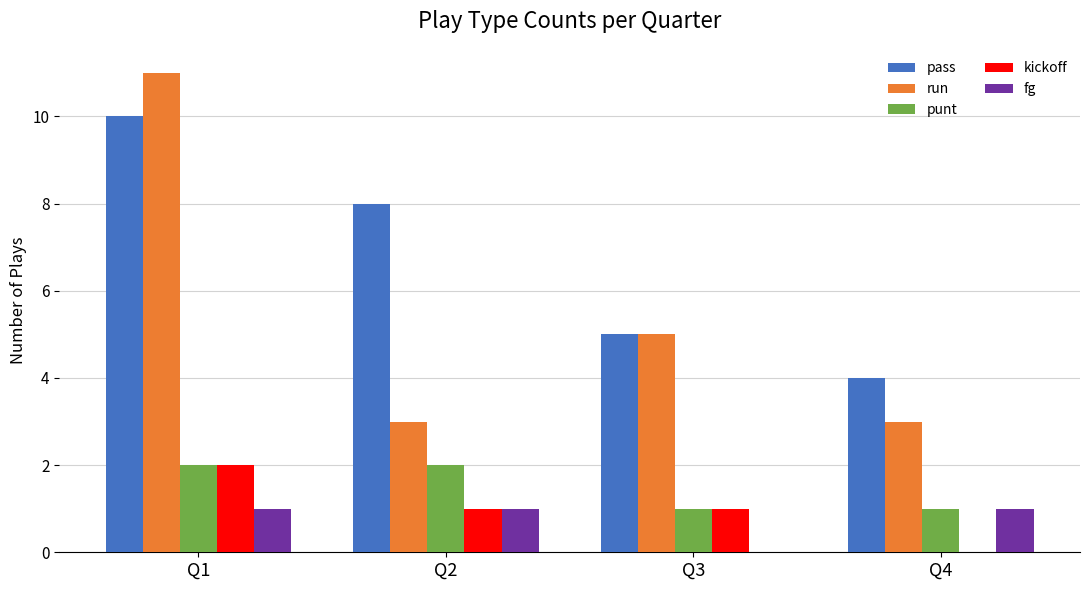

Count the fg values in the range 1 to 2.

3